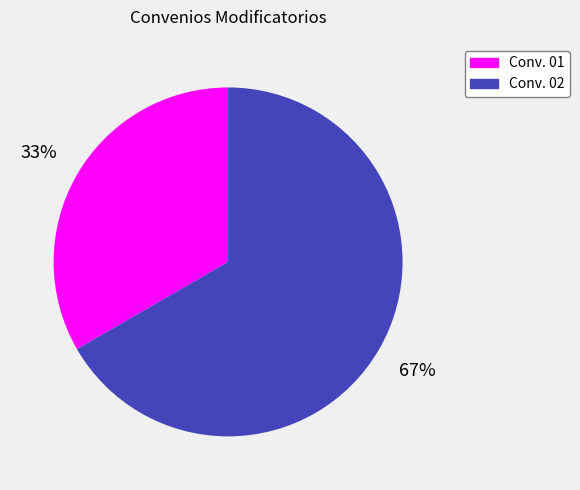

To the nearest percent, what is the average slice percentage?

50%